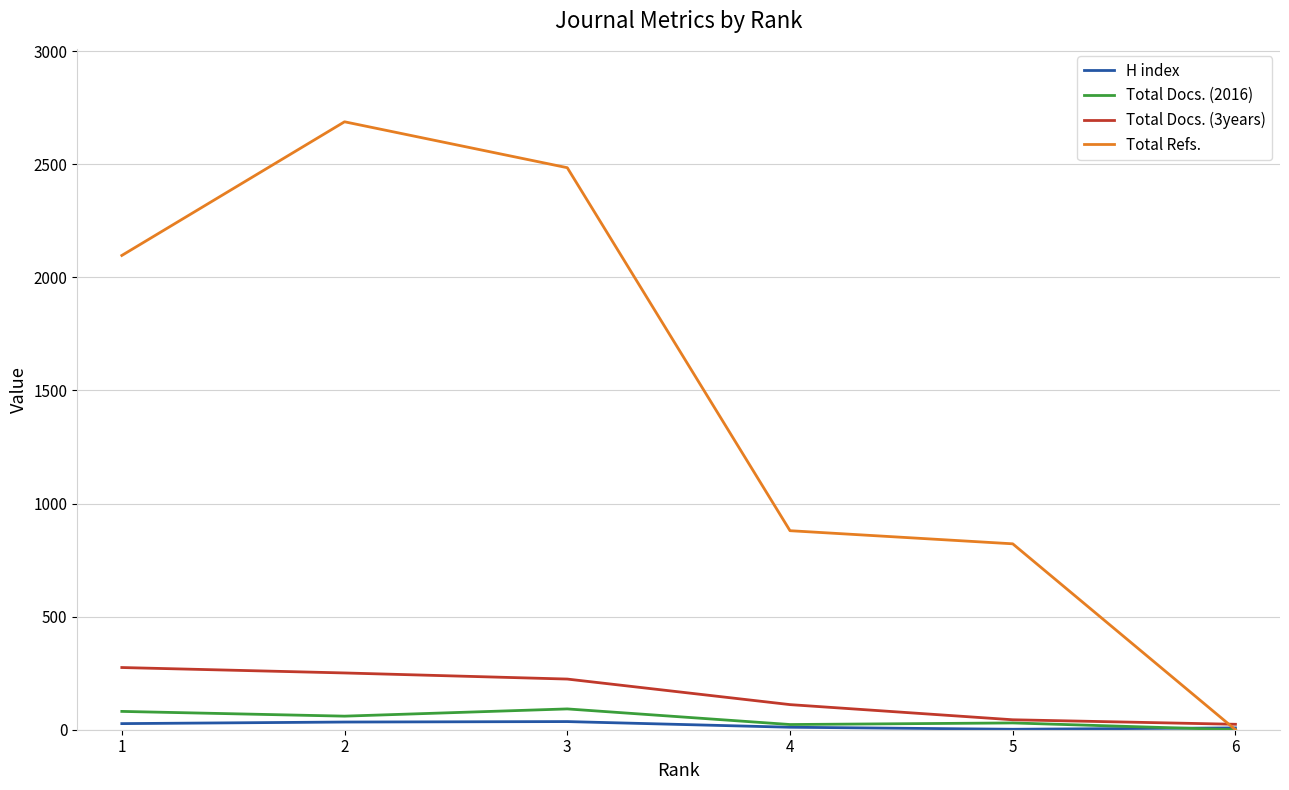

Which series has the largest total across all categories?

Total Refs.